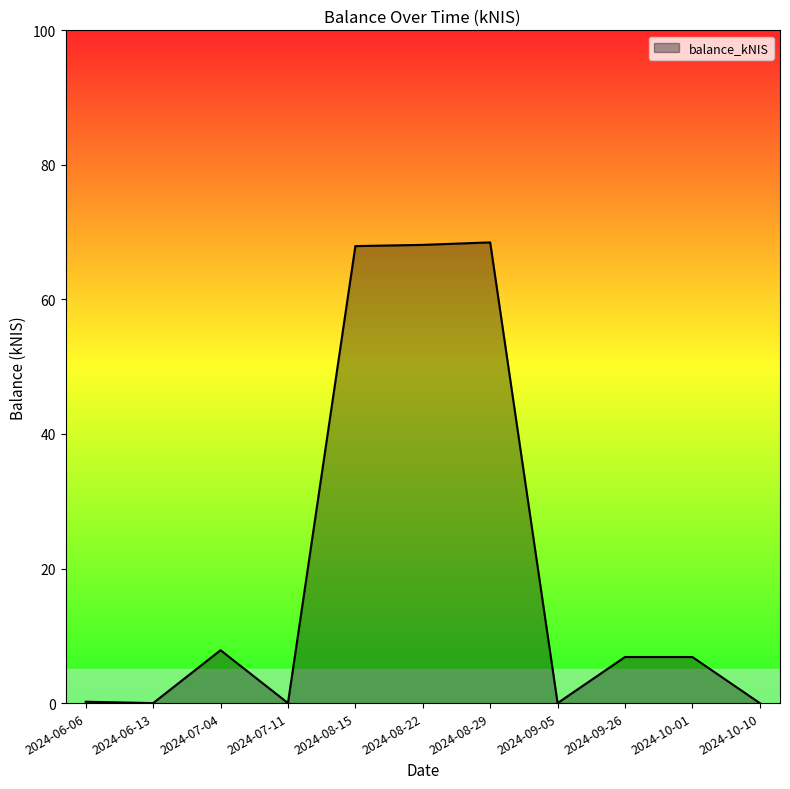

How many series are shown in this chart?

1